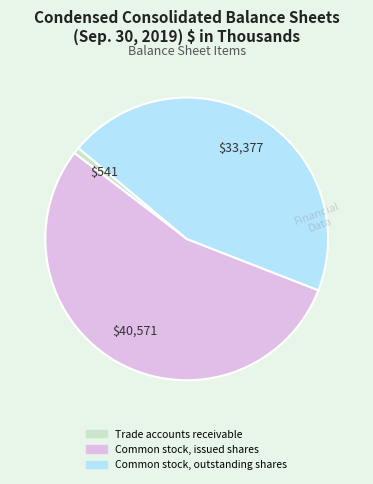

Rank the categories by value from highest to lowest.

Common stock, issued shares, Common stock, outstanding shares, Trade accounts receivable